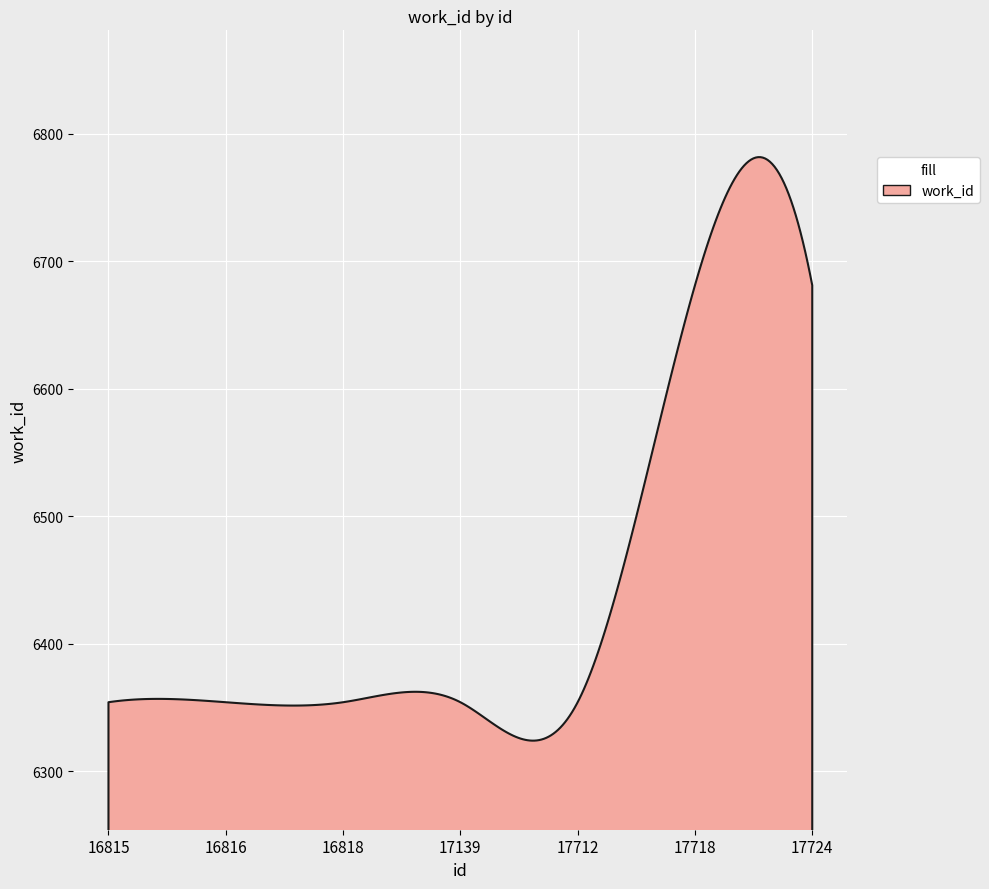

Approximately how many times larger is the value at 16818 compared to 17712?

1.0